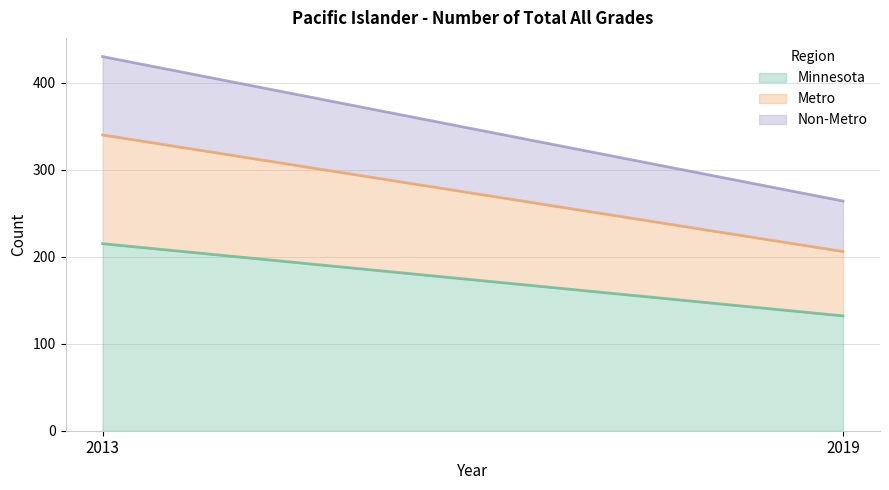

What value does the Metro series have at 2019, to the nearest 5?

75